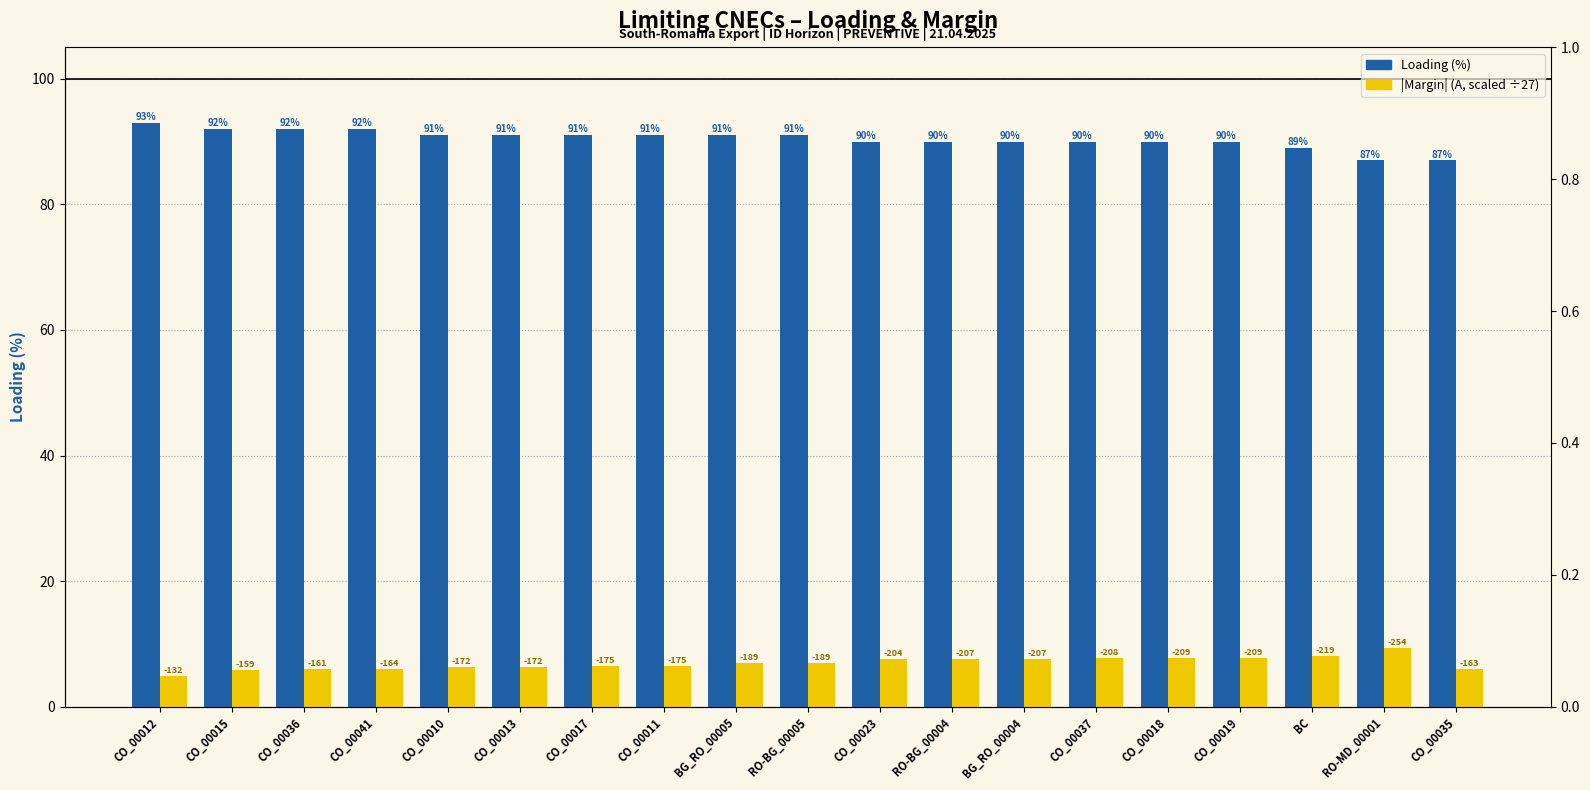

At which label is |Margin| (A, scaled) closest to 7?

BG_RO_00005